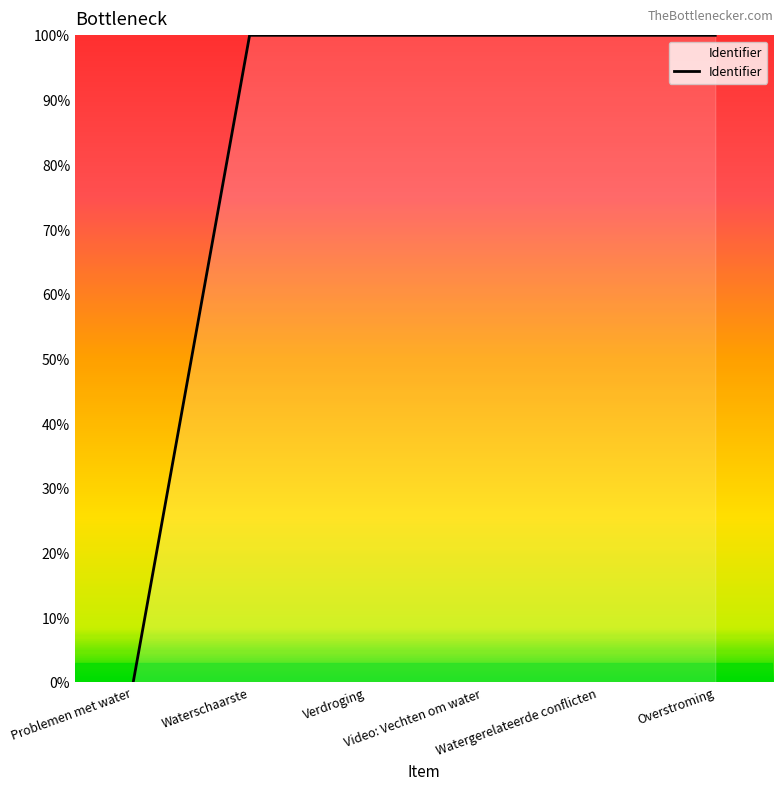

Does the chart have visible grid lines?

No